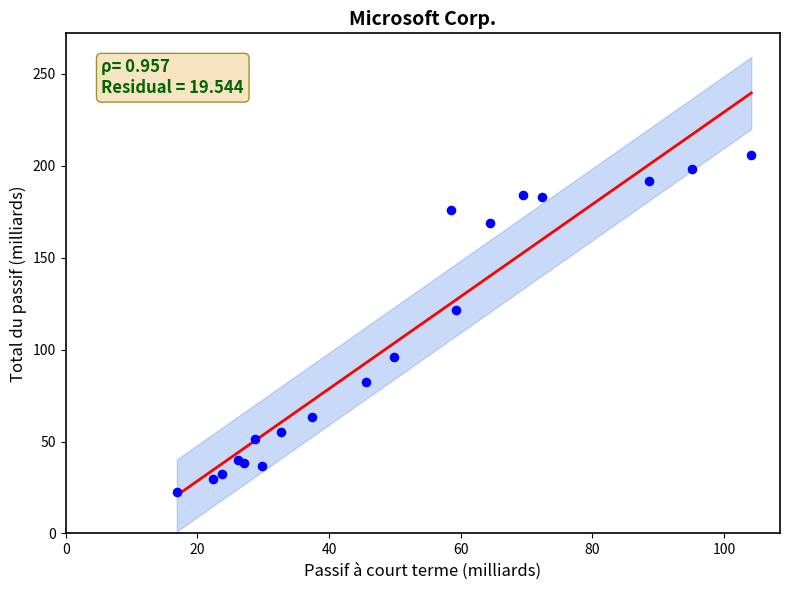

What Y value in the scatter plot is closest to 114?

121.7